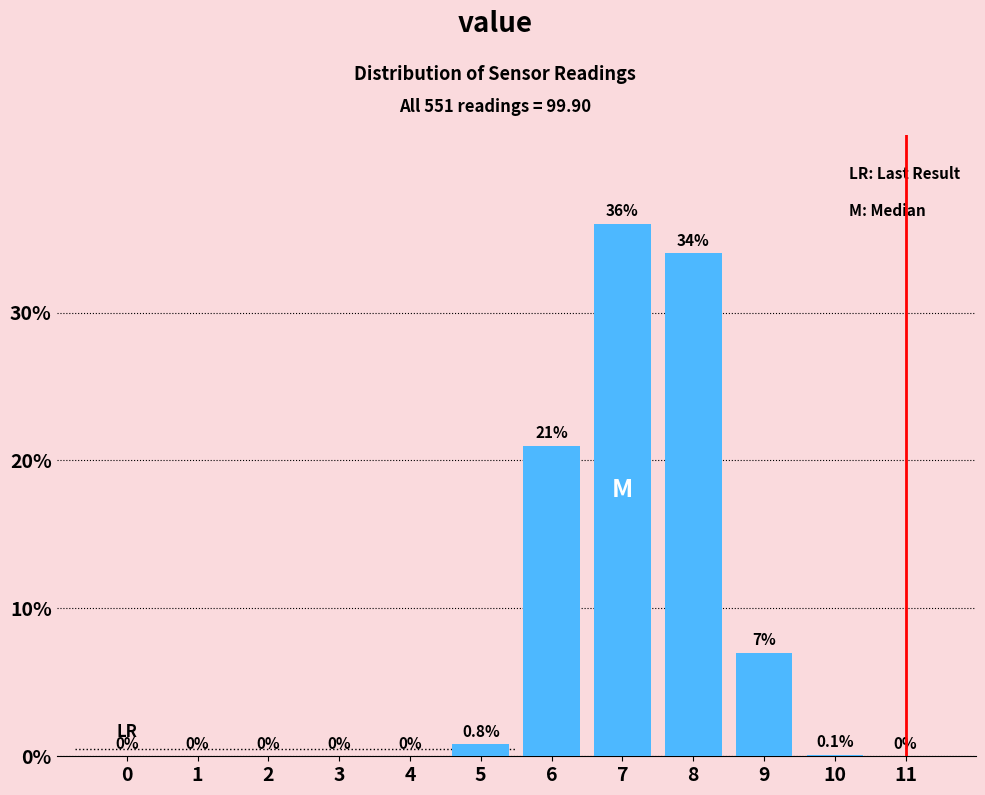

Reading left to right, list all the values displayed in this chart.

0=0.0	1=0.0	2=0.0	3=0.0	4=0.0	5=0.8	6=21.0	7=36.0	8=34.0	9=7.0	10=0.1	11=0.0